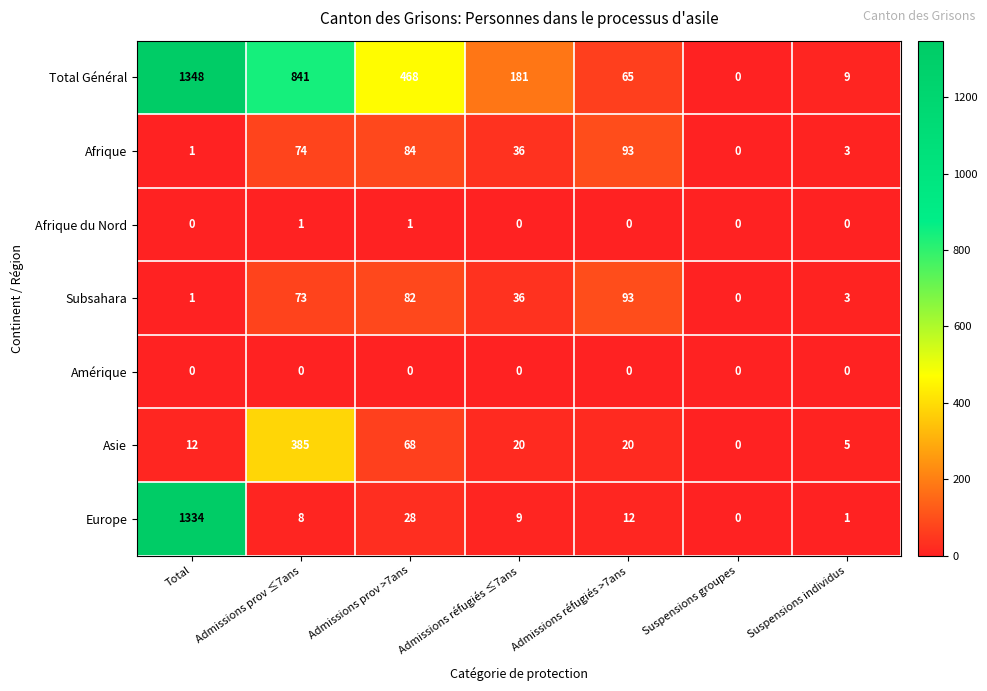

What is the sum of the Afrique values at Suspensions groupes and Admissions réfugiés >7ans?

93